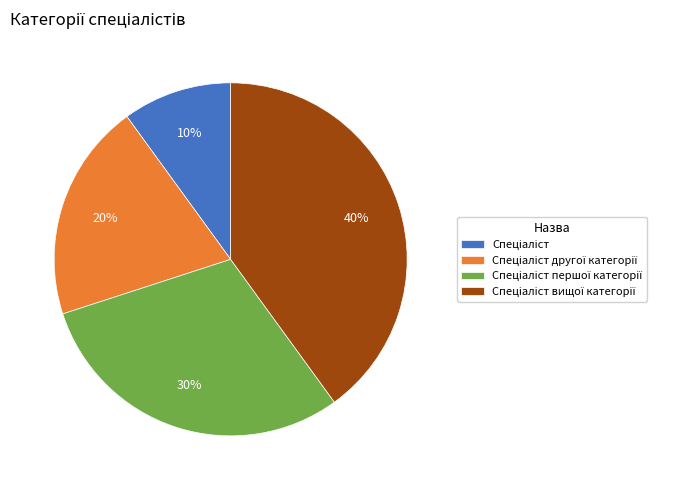

To the nearest percent, what is the difference between the largest and smallest slice percentages?

30%